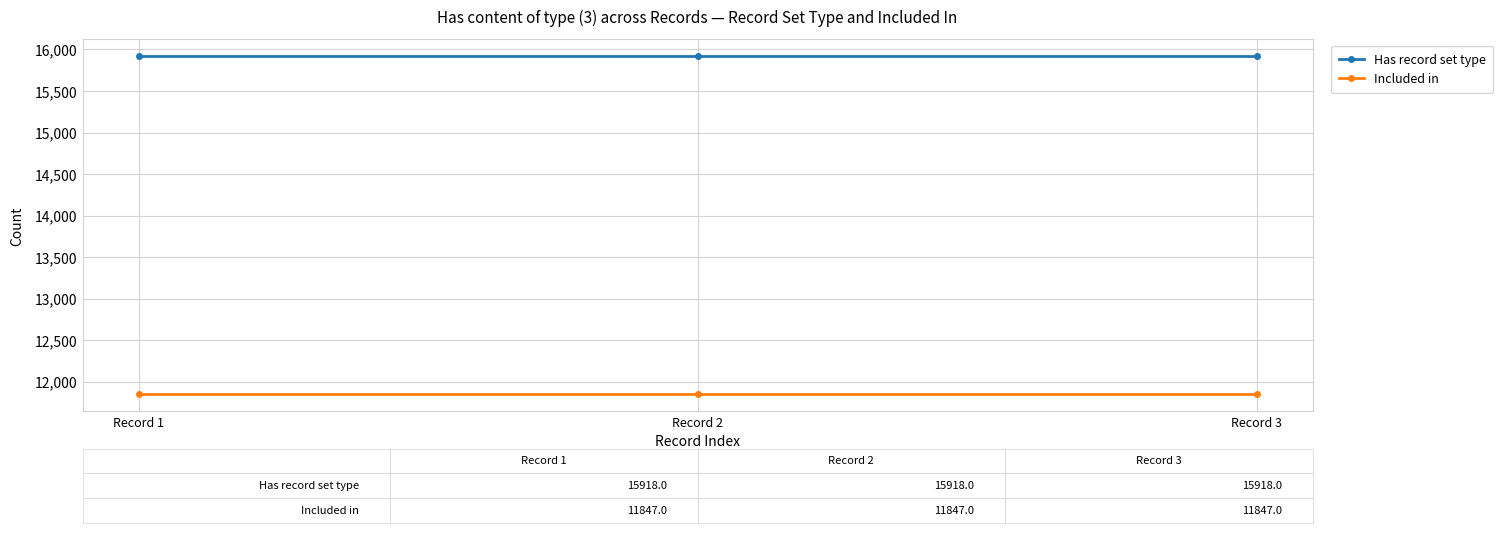

The Included in series shows 11847 at Record 3. True or false?

True